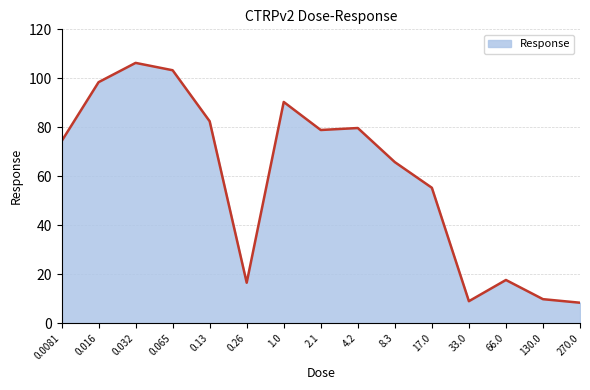

What is the sum of all values?

896.3